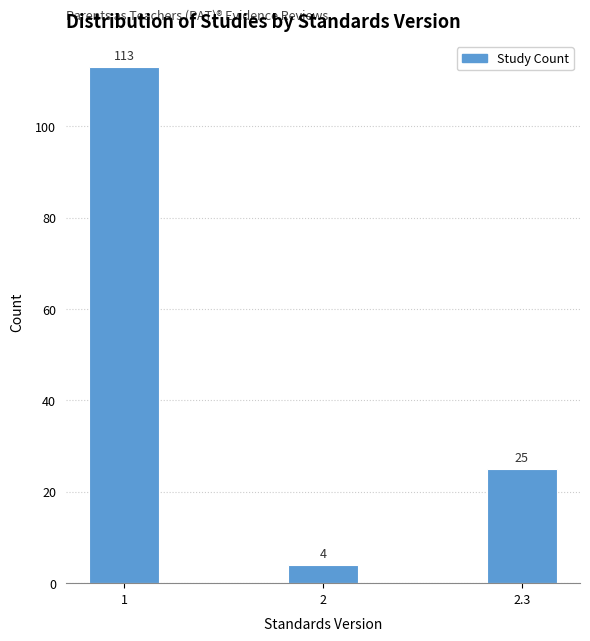

Reading left to right, transcribe all the data shown in this chart.

113	4	25